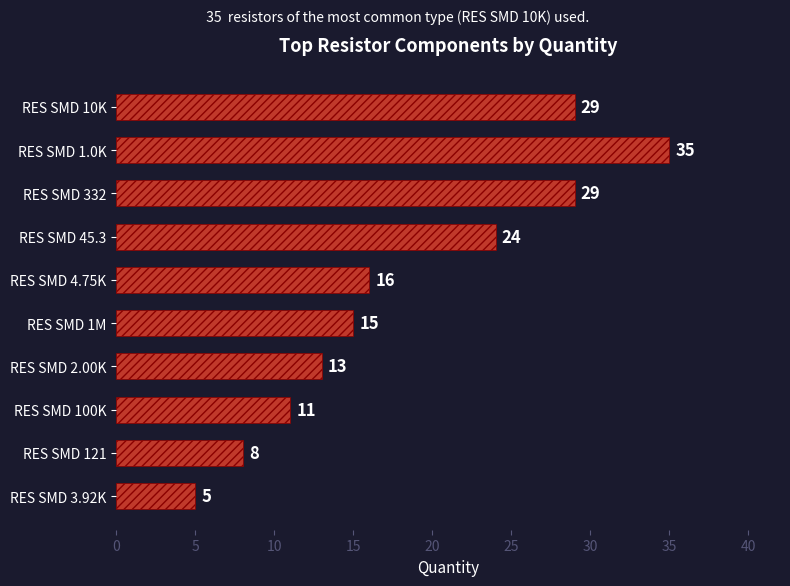

Reading top to bottom, transcribe all the data shown in this chart.

RES SMD 10K=29	RES SMD 1.0K=35	RES SMD 332=29	RES SMD 45.3=24	RES SMD 4.75K=16	RES SMD 1M=15	RES SMD 2.00K=13	RES SMD 100K=11	RES SMD 121=8	RES SMD 3.92K=5